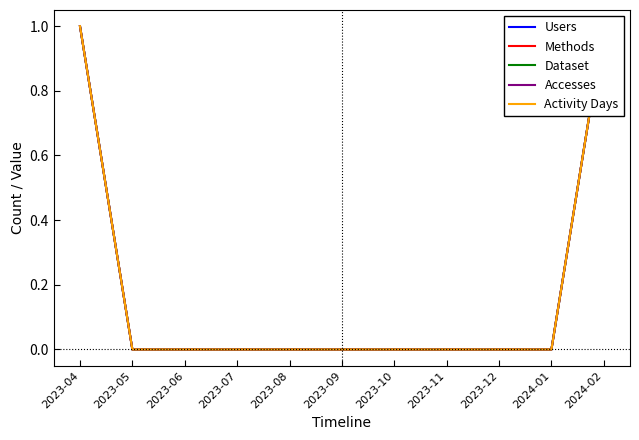

What are all the series names shown in the legend?

Users, Methods, Dataset, Accesses, Activity Days